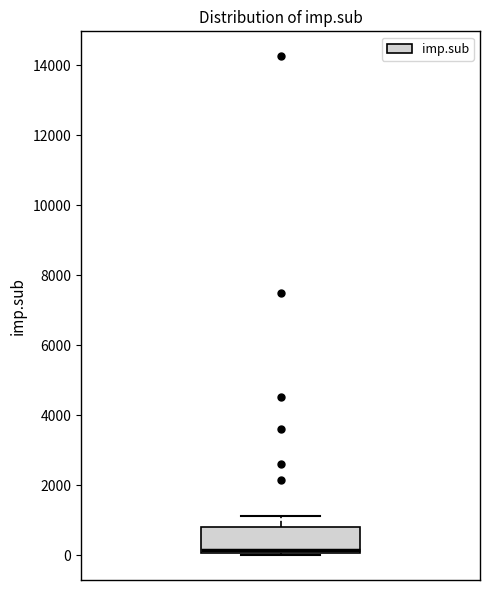

Transcribe this box plot: give where the median line is, the range the box spans, and where the two whiskers end, as read against the y-axis. The values are not printed on the chart, so give them approximately, as read against the axis.

median 200, box 0 to 800, whiskers 0 (just below the box's lower edge) to 1200